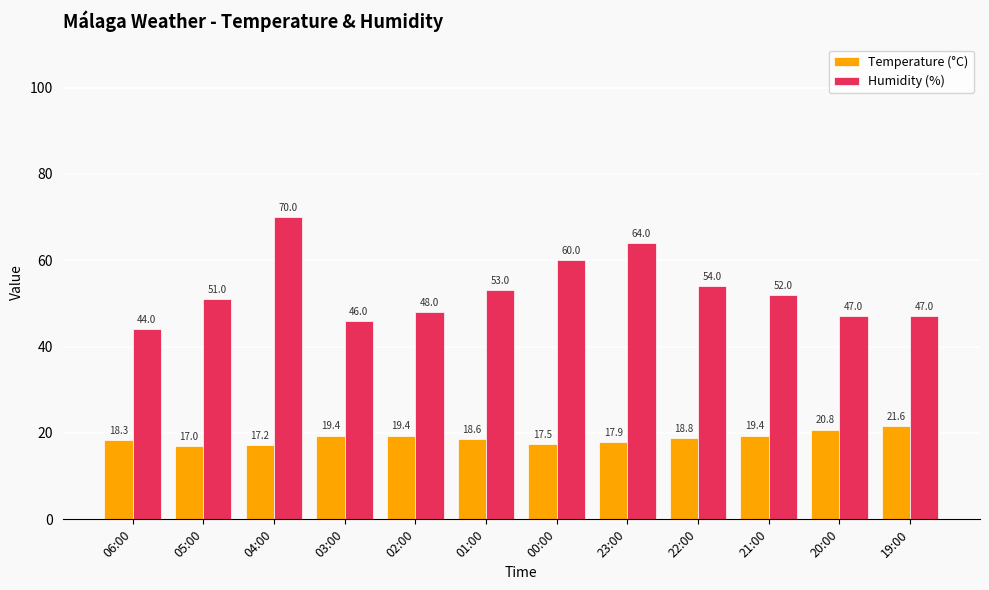

At how many categories does at least one series exceed 17?

12